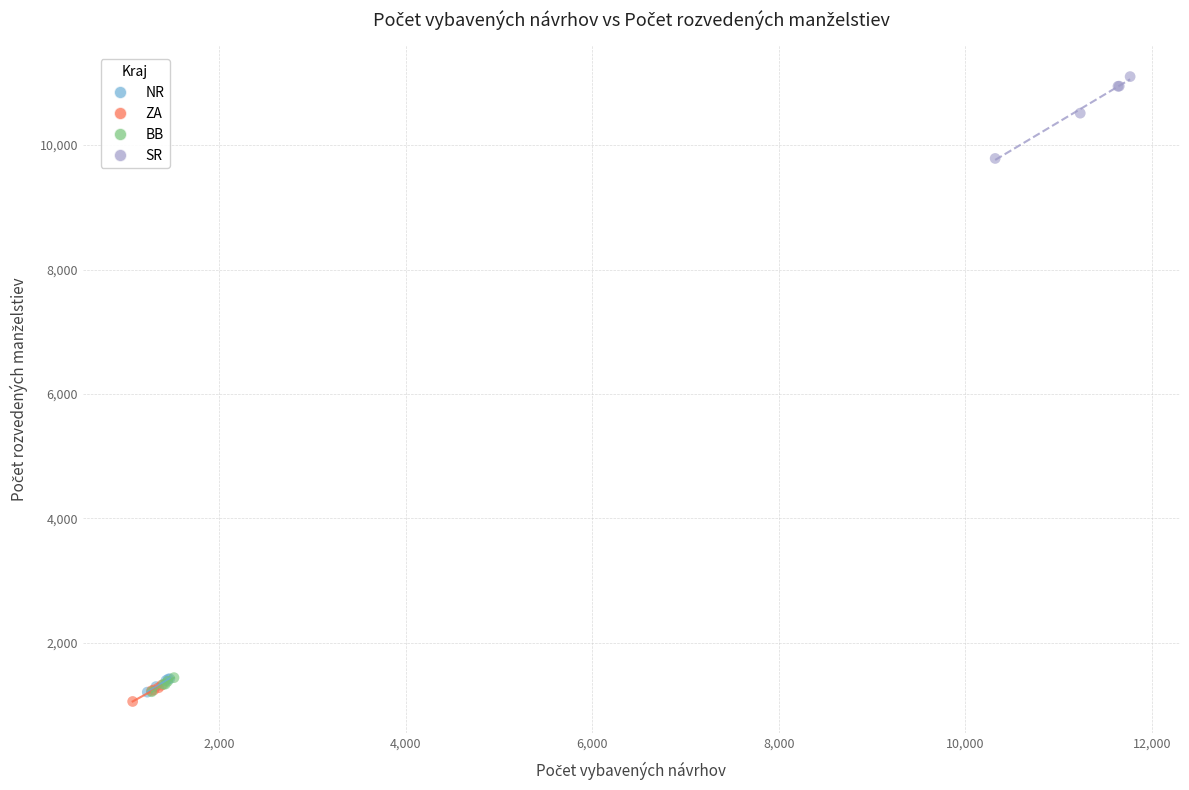

Which series reaches the maximum Y coordinate?

SR